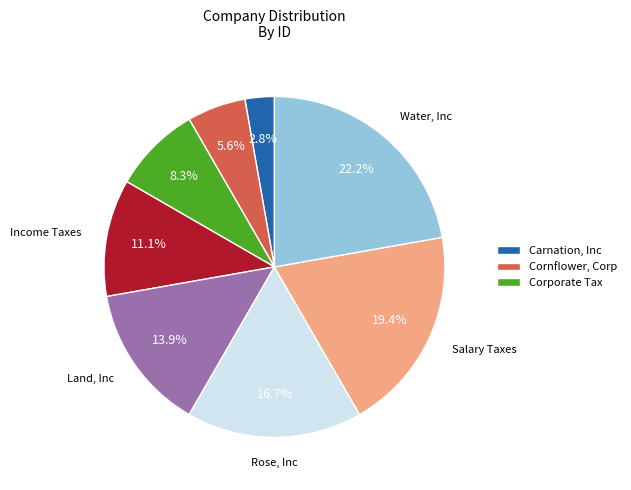

Is there a majority slice in this chart?

No